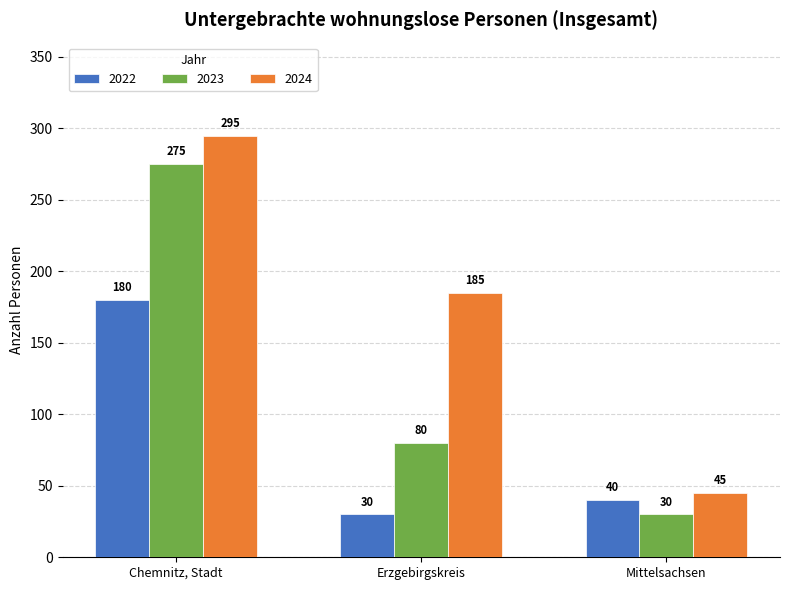

What is the label of the 3rd bar from the left?

Mittelsachsen